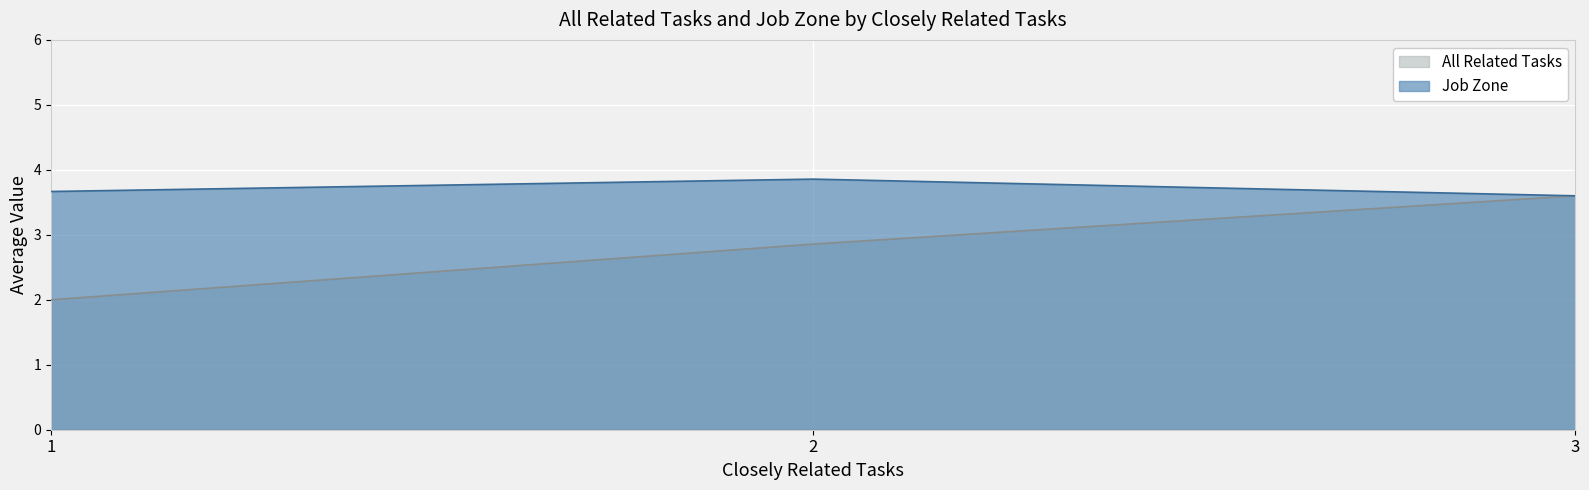

What is the greatest value displayed?

3.9